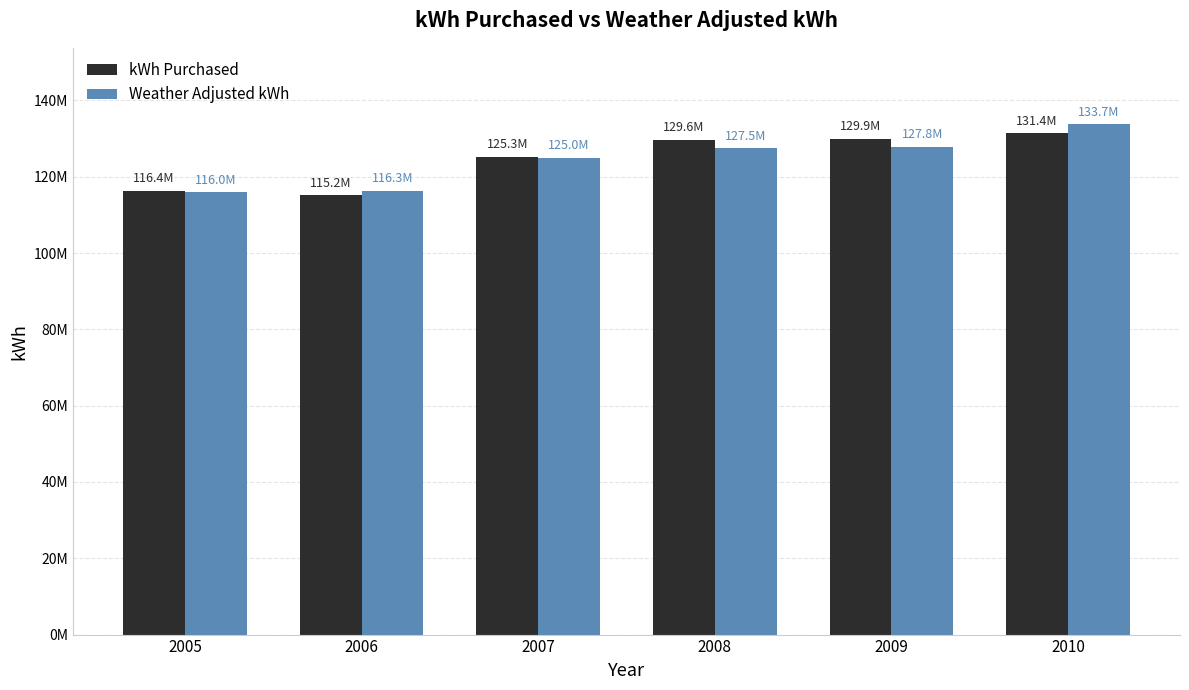

What is the value of the Weather Adjusted kWh bar at the 4th from the left?

127485248.9